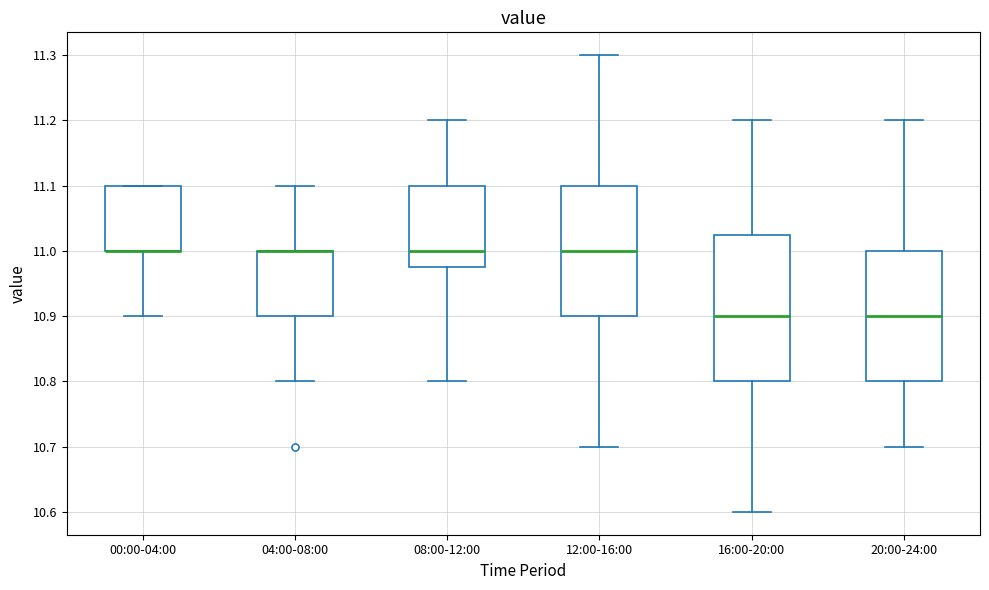

Reading left to right, read every box against the y-axis: the position of its median line, the range the box covers, and the ends of its whiskers. The values are not printed on the chart, so give them approximately, as read against the axis.

00:00-04:00: median 11.00 (drawn on the box's lower edge), box 11.00 to 11.10, whiskers 10.90 to 11.10
04:00-08:00: median 11.00 (drawn on the box's upper edge), box 10.90 to 11.00, whiskers 10.80 to 11.10
08:00-12:00: median 11.00, box 10.98 to 11.10, whiskers 10.80 to 11.20
12:00-16:00: median 11.00, box 10.90 to 11.10, whiskers 10.70 to 11.30
16:00-20:00: median 10.90, box 10.80 to 11.03, whiskers 10.60 to 11.20
20:00-24:00: median 10.90, box 10.80 to 11.00, whiskers 10.70 to 11.20